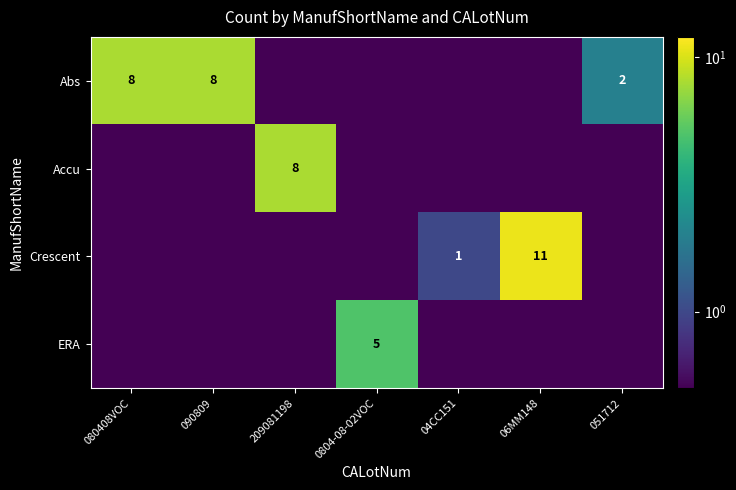

What is the sum of the Abs values at 090809 and 051712?

10.0